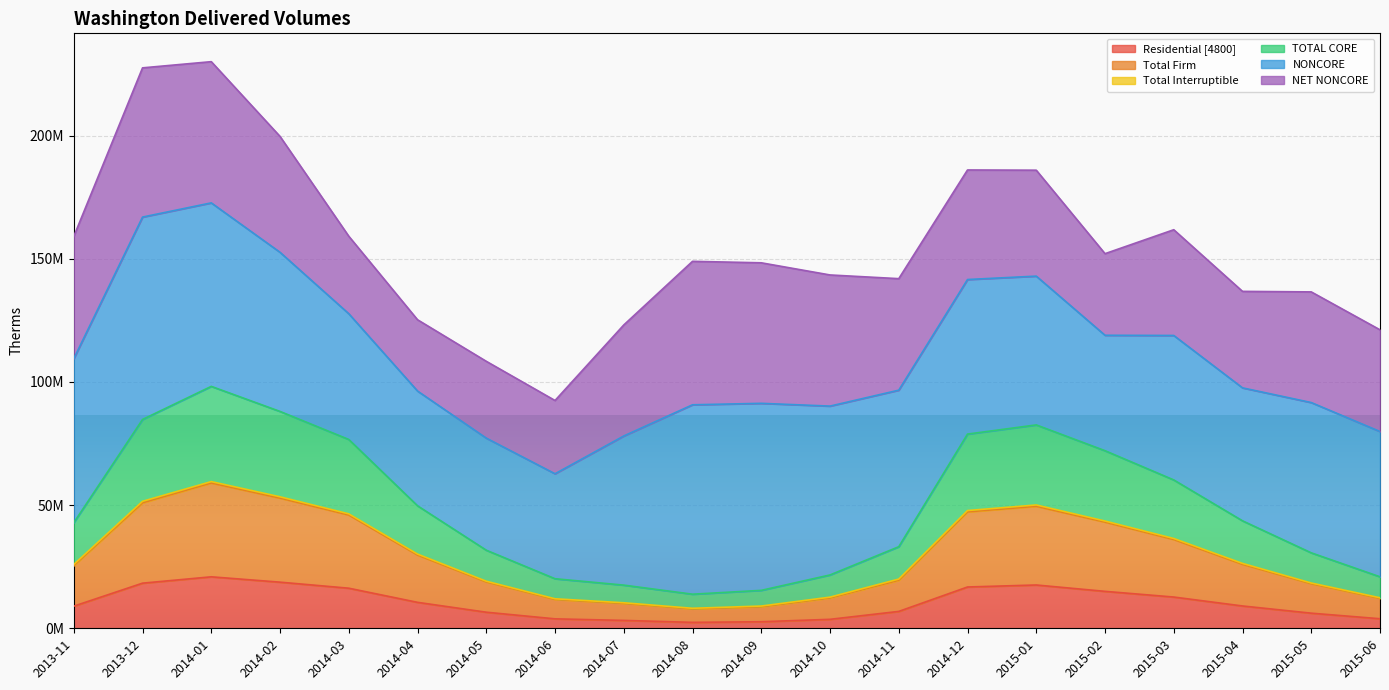

What is the difference between the second highest and minimum values in the Residential [4800] series?

16323334